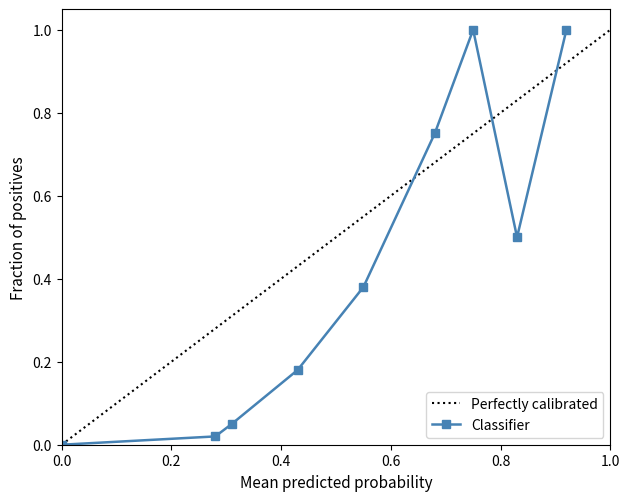

How many data points does each series have?

9